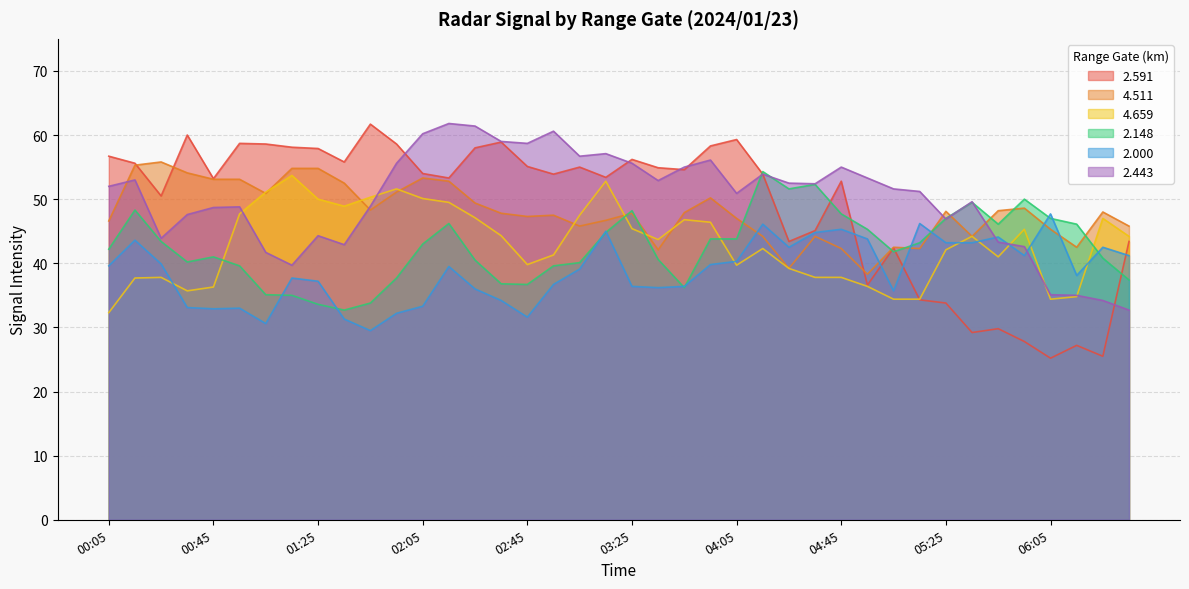

What is the difference between the 2.148 values at 02:55 and 02:45?

2.9